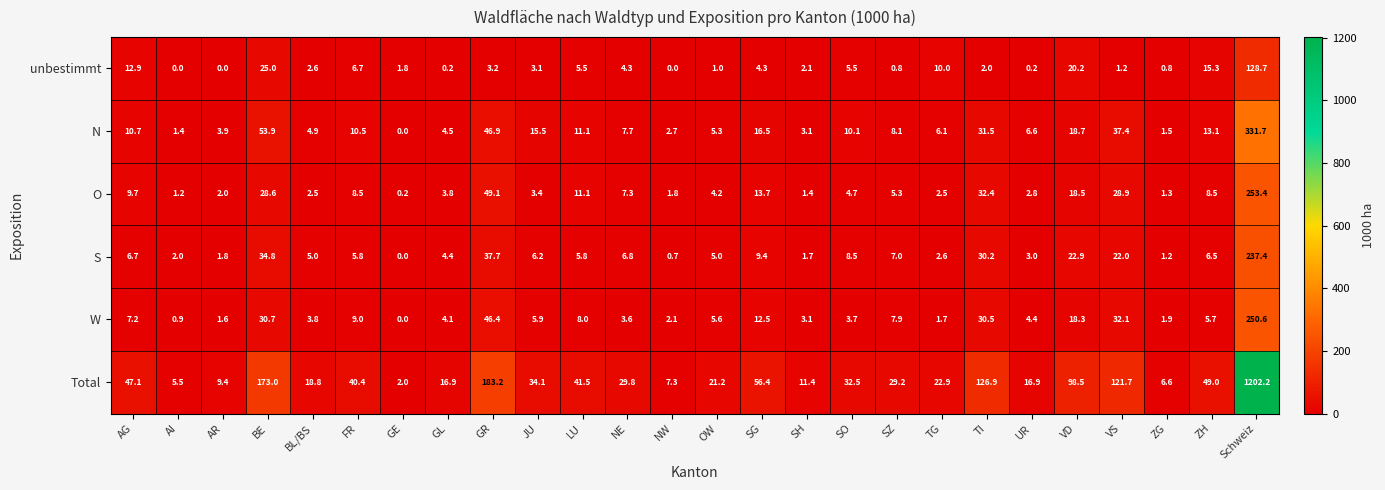

List the series in order of their peak value, highest first.

Total, N, O, W, S, unbestimmt